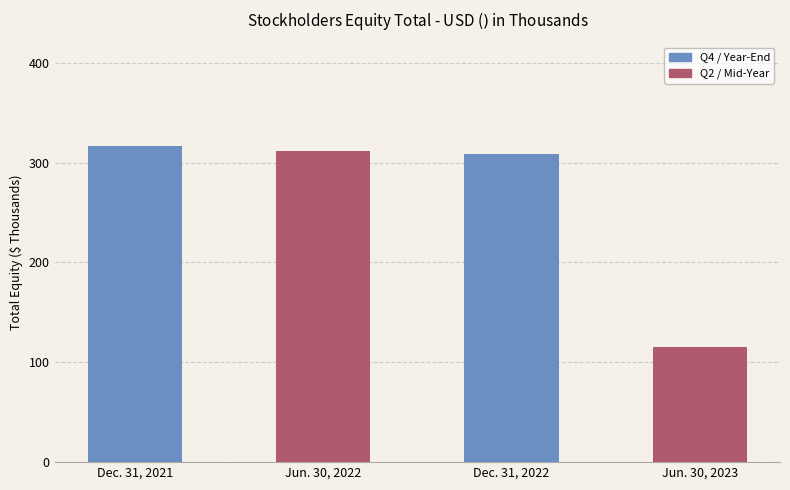

List the labels in order of value, largest first.

Dec. 31, 2021, Jun. 30, 2022, Dec. 31, 2022, Jun. 30, 2023